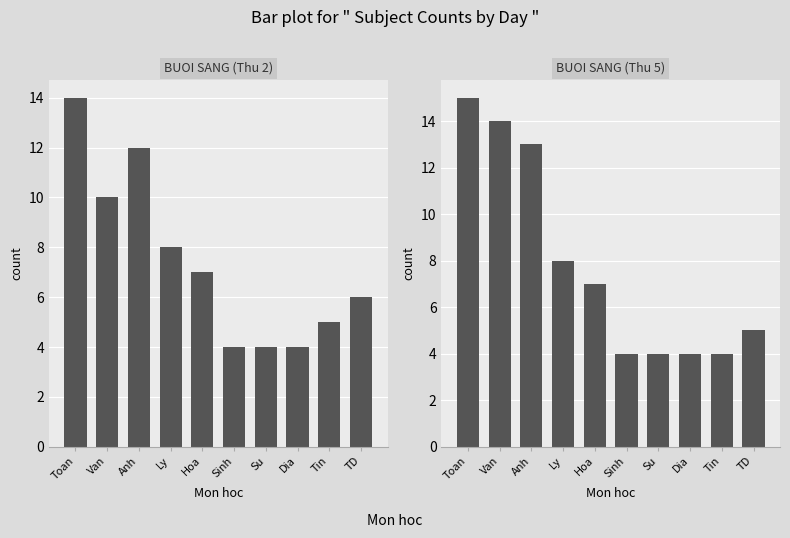

The THU 5 series shows 1 at TD. True or false?

False